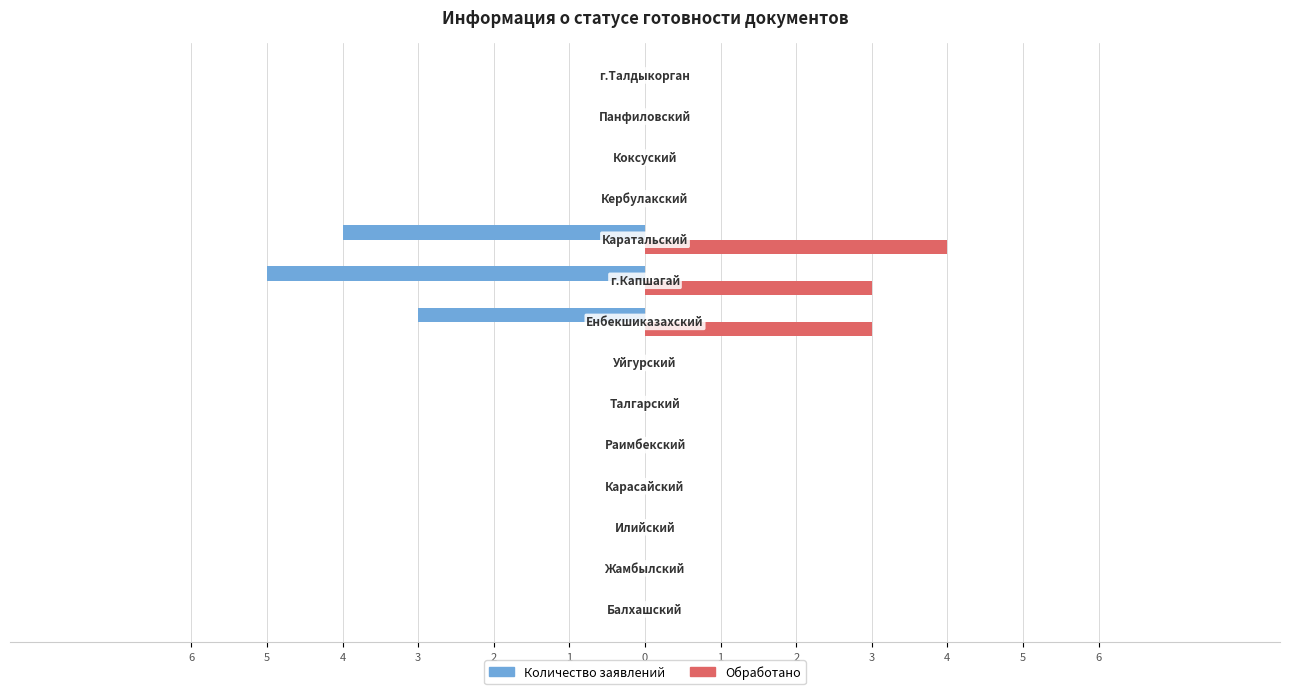

Which series has the largest range (max minus min)?

Количество заявлений